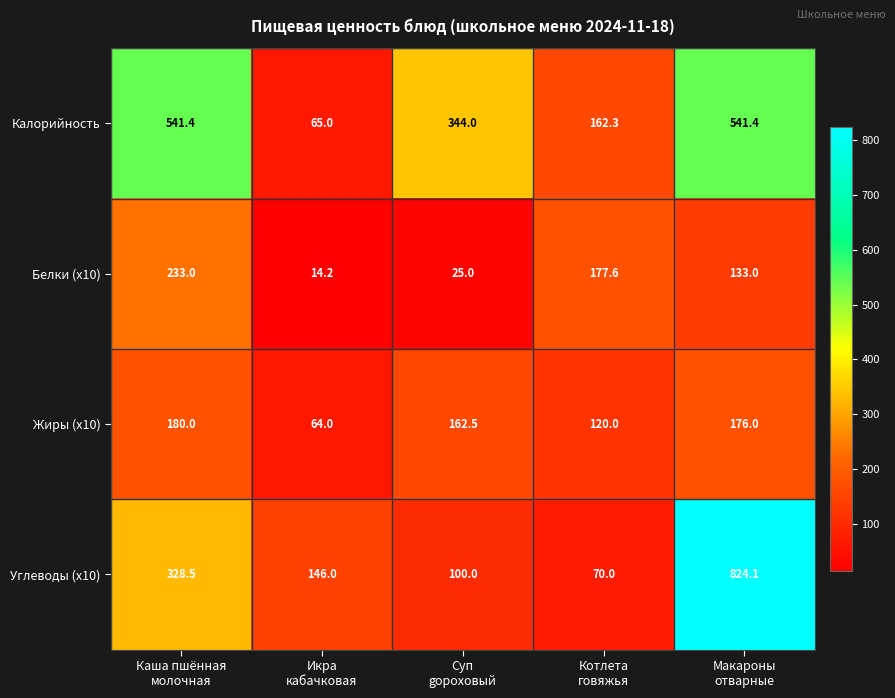

What is the minimum value shown in the chart?

14.2